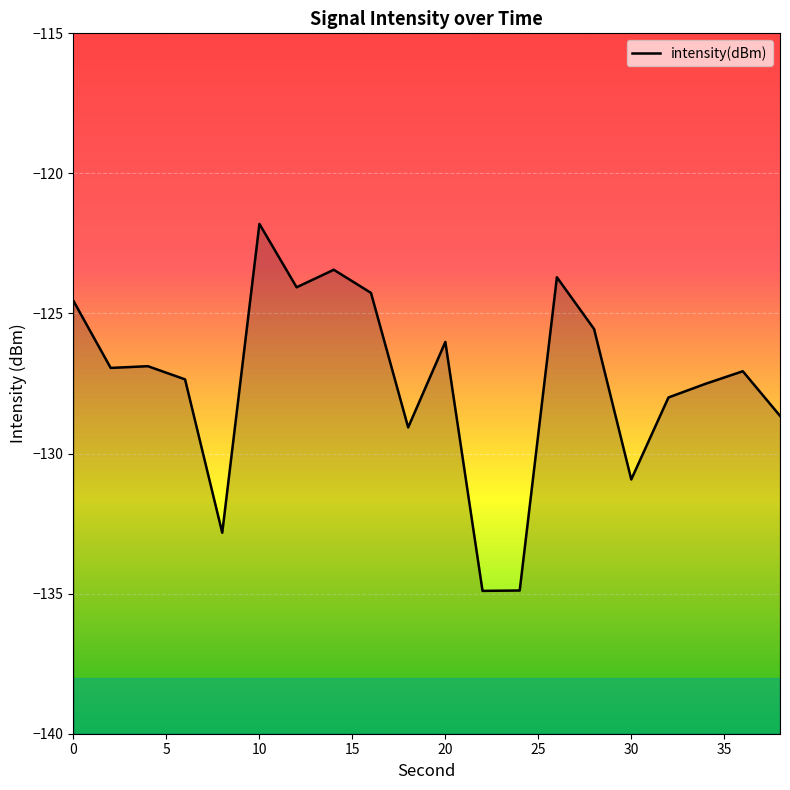

What is the value of the 2nd point from the left?

-126.9